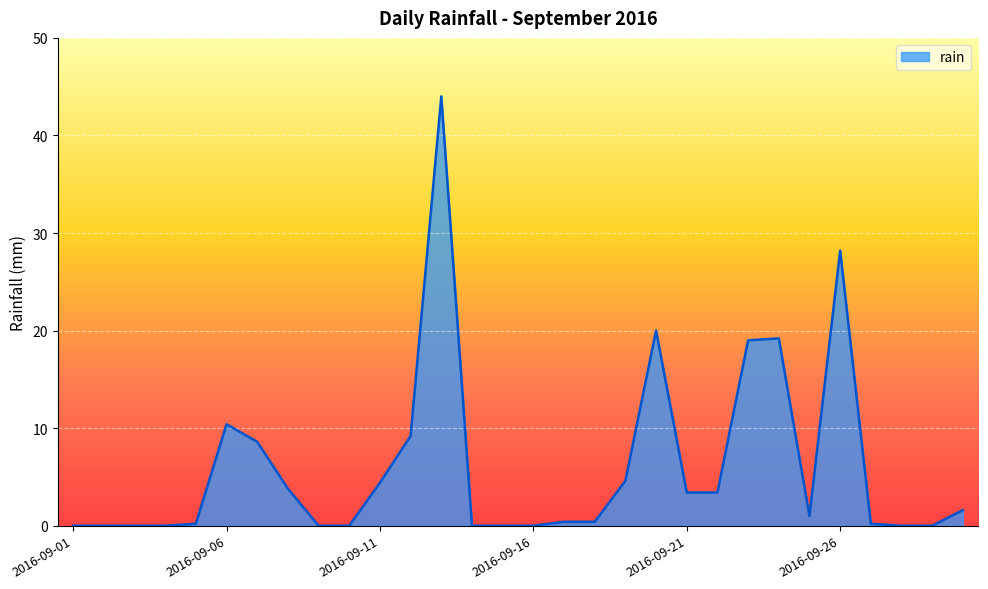

What is the greatest value displayed?

44.0